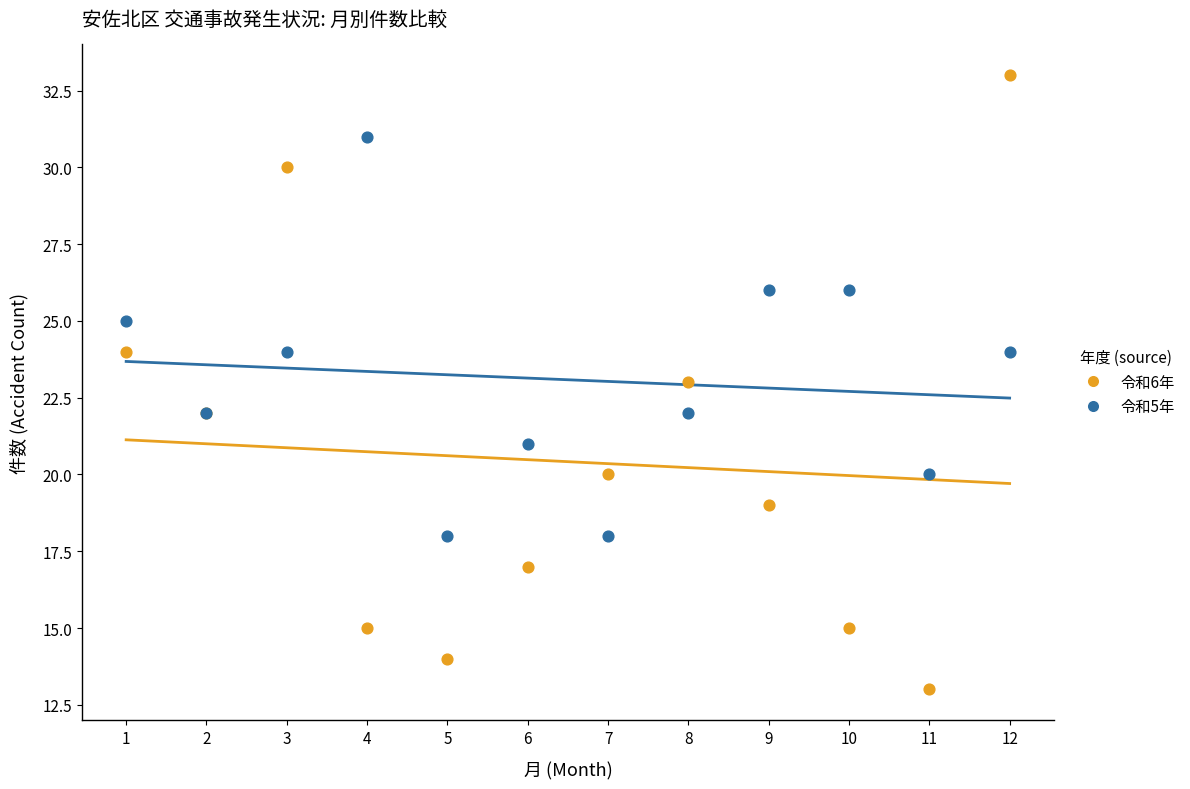

Which series reaches the minimum Y coordinate?

令和6年